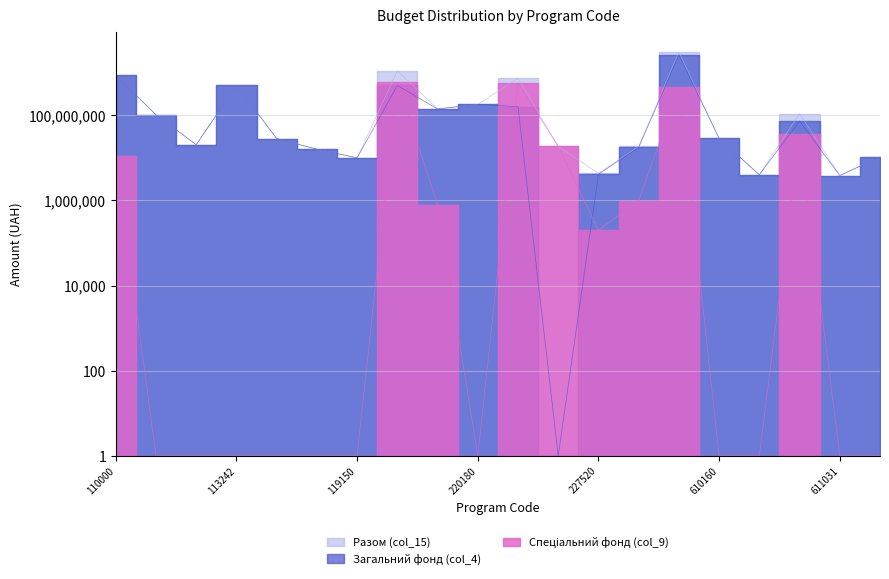

What is the total value across all series at 110180?

205440201